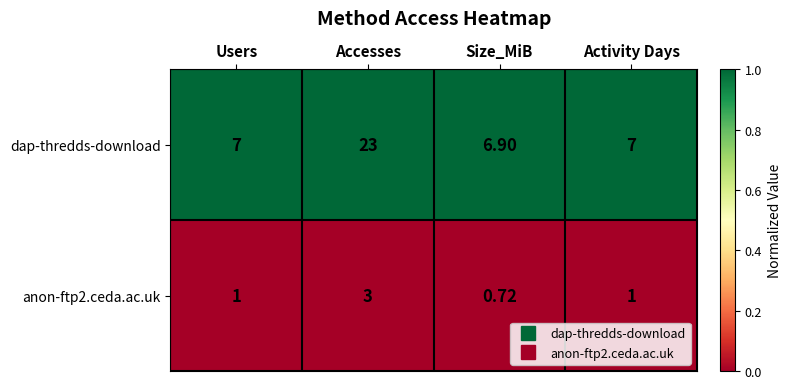

At which category does the chart reach its peak across all series?

Accesses